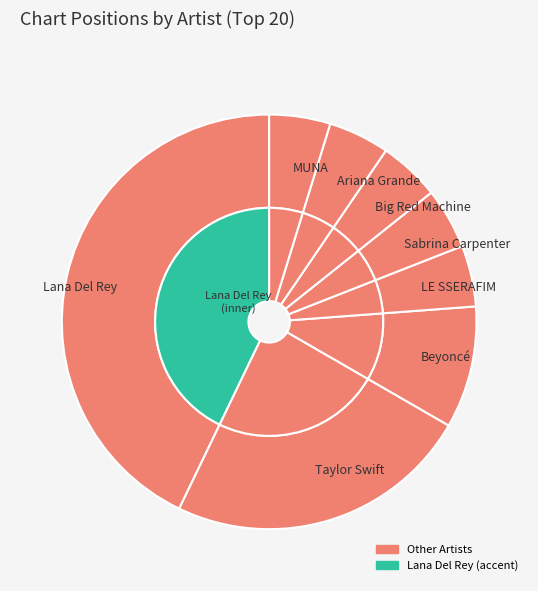

The Beyoncé slice represents 2% of the pie. True or false?

False